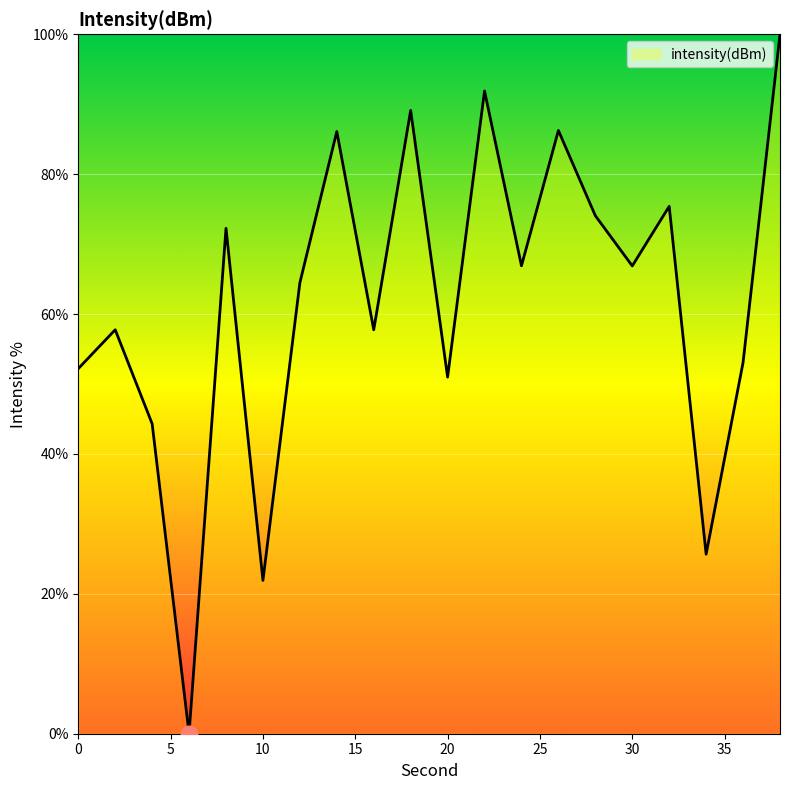

What is the greatest value displayed?

100.0